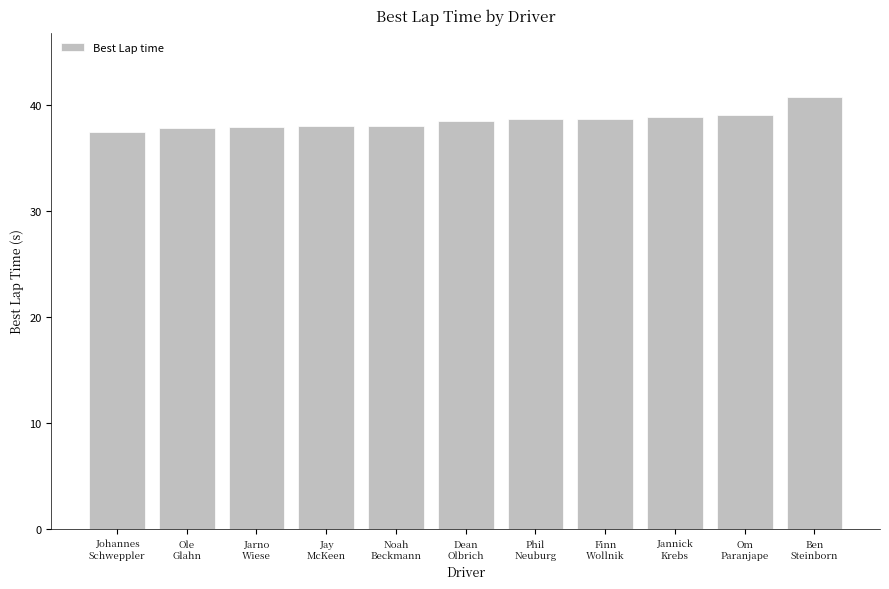

What is the average value?

38.5